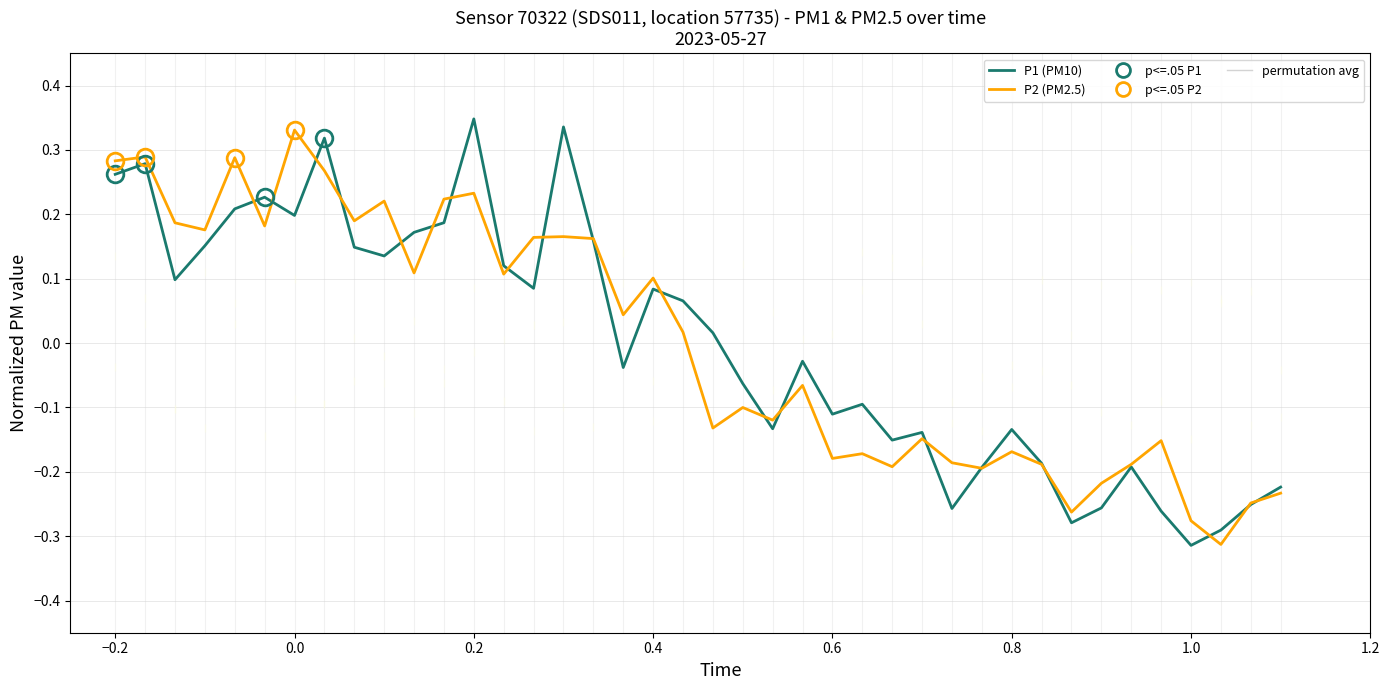

How many times do P1 (PM10) and P2 (PM2.5) cross each other?

19